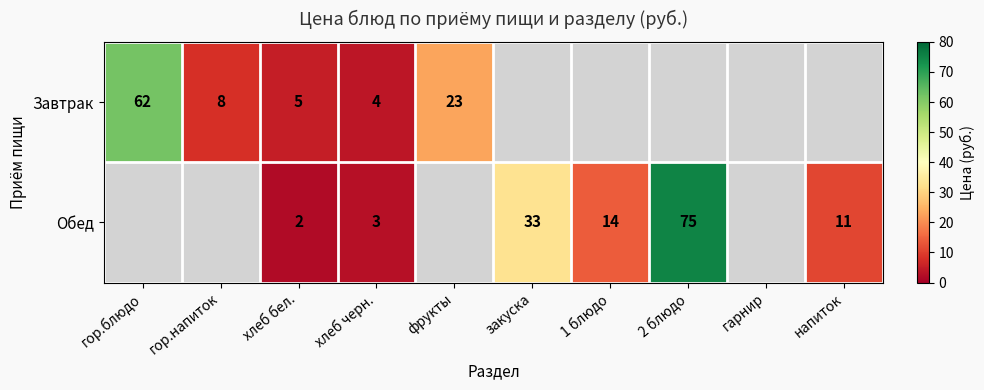

Is the value of Обед at хлеб бел. greater than the value of Завтрак at гор.блюдо?

No